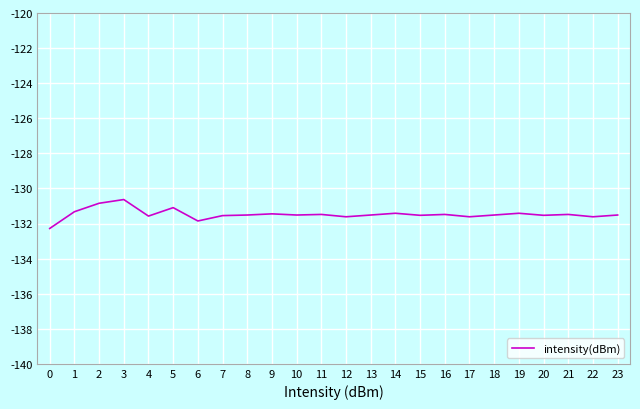

What is the smallest value displayed?

-132.3